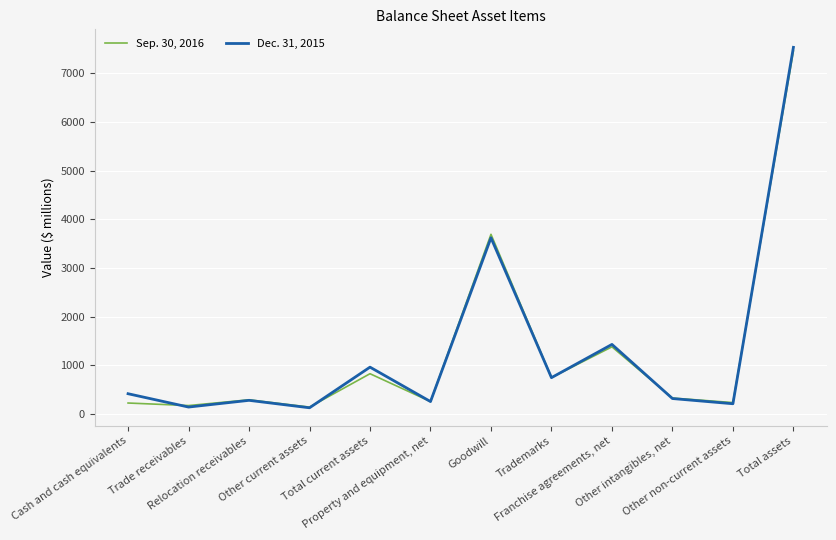

What is the maximum value for Sep. 30, 2016?

7455